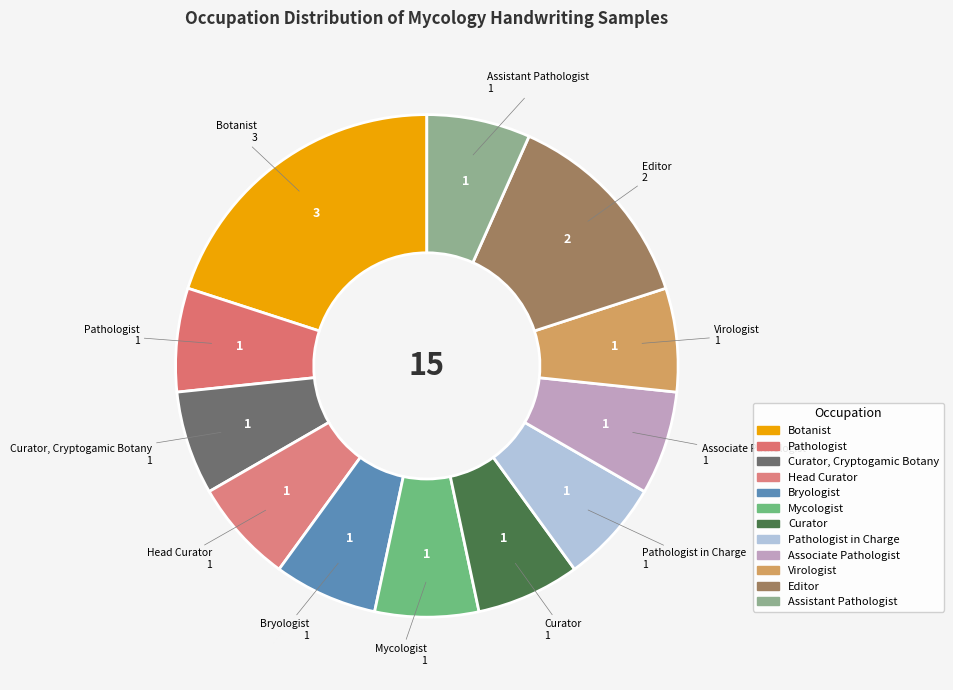

Which category has the smallest portion of the pie?

Pathologist